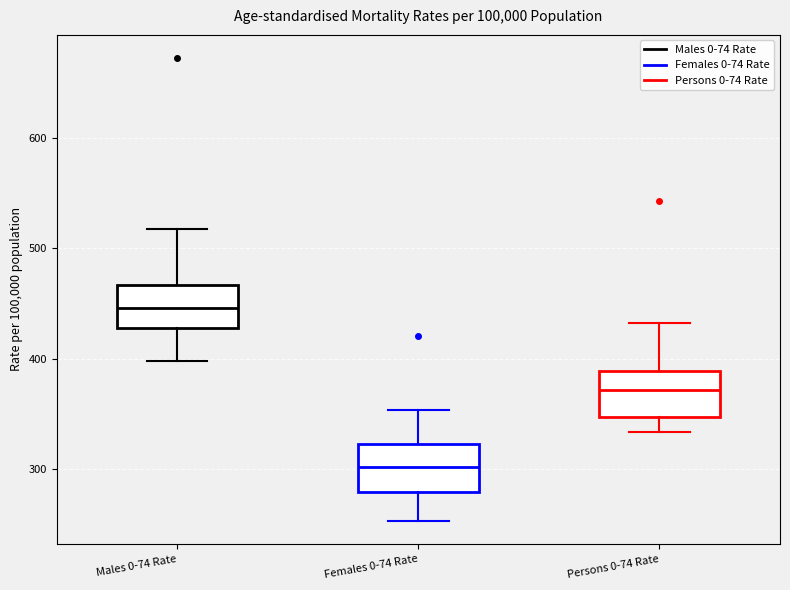

Reading left to right, transcribe this box plot: for each box, give where its median line is, the range the box spans, and where its two whiskers end, as read against the y-axis. The values are not printed on the chart, so give them approximately, as read against the axis.

Males 0-74 Rate: median 450, box 430 to 470, whiskers 400 to 520
Females 0-74 Rate: median 300, box 280 to 320, whiskers 250 to 350
Persons 0-74 Rate: median 370, box 350 to 390, whiskers 330 to 430